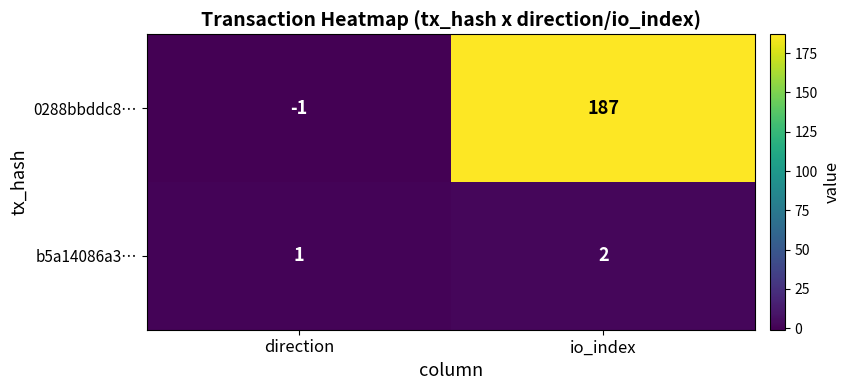

At which label is b5a14086a3… closest to 1?

direction